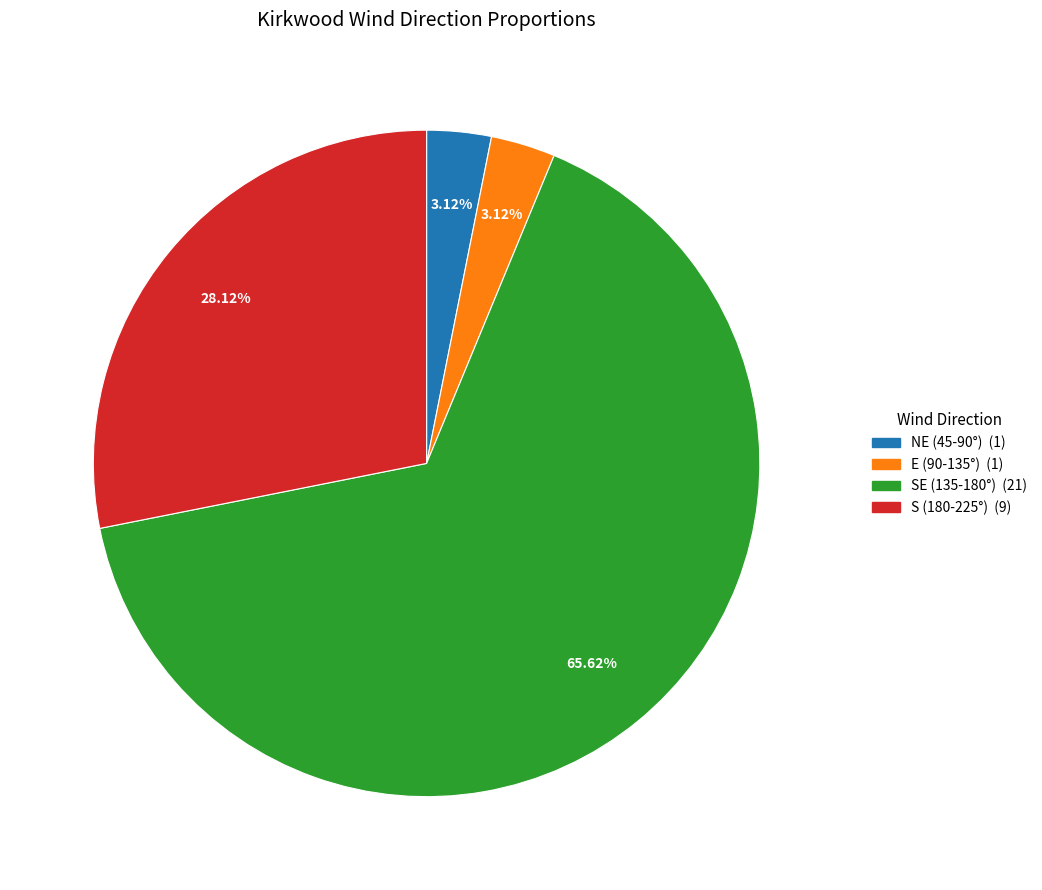

Is there a majority slice in this chart?

Yes